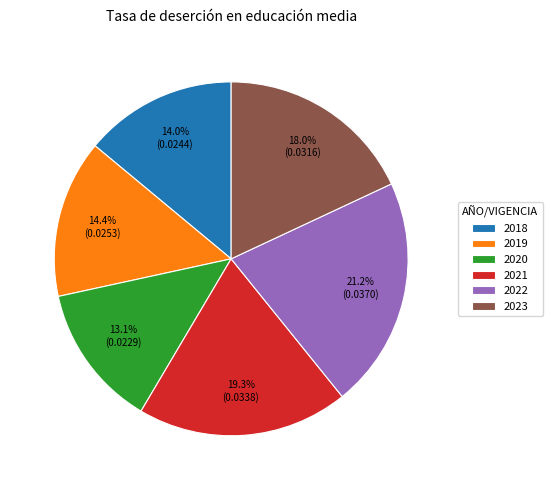

Combined, do 2023 and 2019 account for over 50%?

No